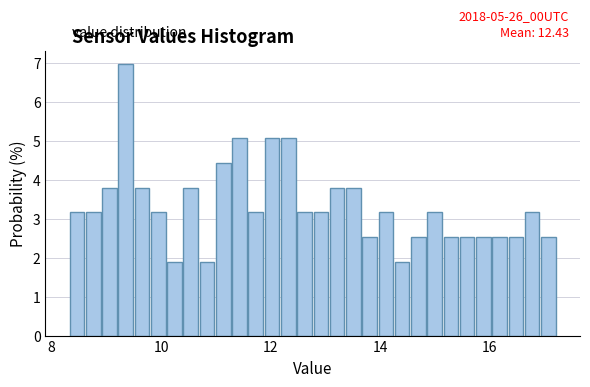

Around what value on the x-axis is the tallest bar? Give the approximate position of its centre, as read against the axis.

9.4